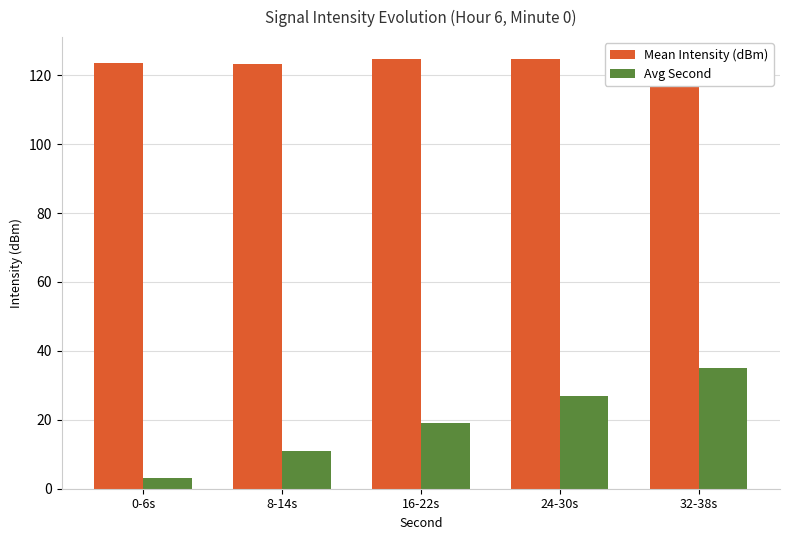

What is the sum of all Avg Second values?

95.0